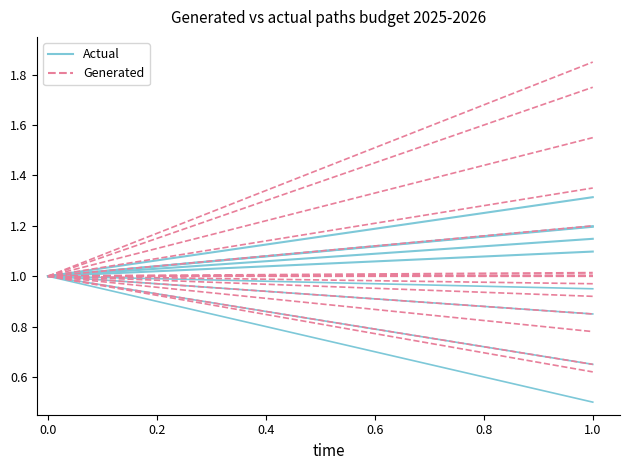

The value of Generated at 0.0 is 1.0. True or false?

True